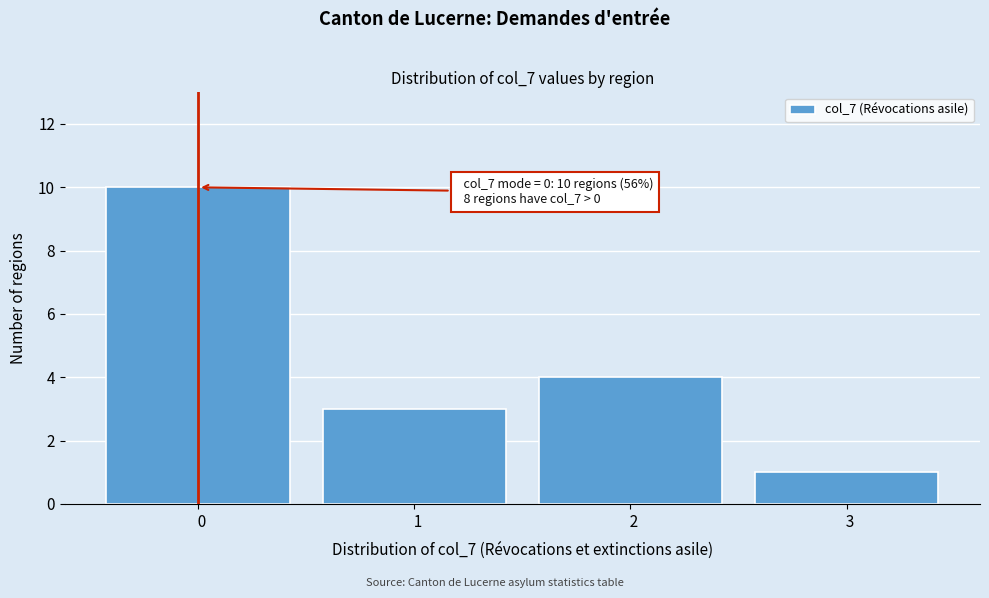

Reading right to left, what are all the values shown in this chart?

  3=1	  2=4	  1=3	  0=10